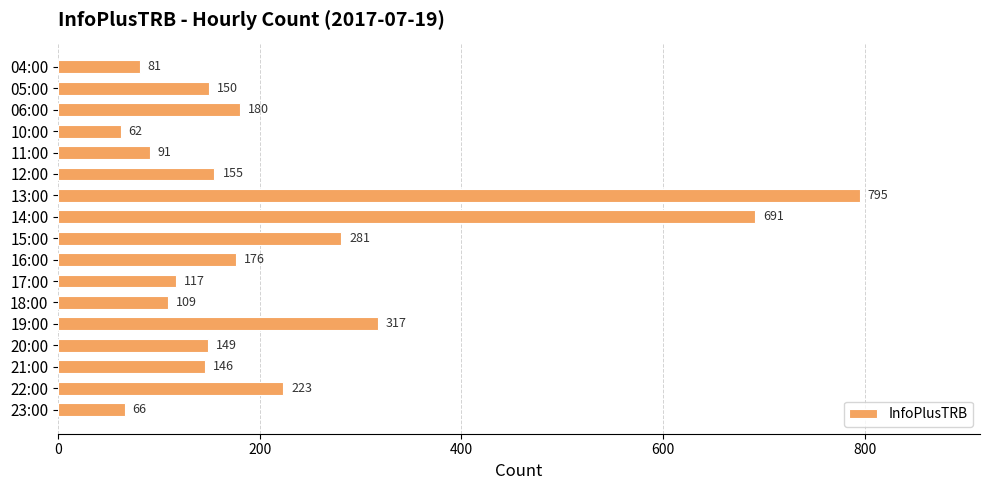

Reading top to bottom, transcribe all the data shown in this chart.

04:00=81	05:00=150	06:00=180	10:00=62	11:00=91	12:00=155	13:00=795	14:00=691	15:00=281	16:00=176	17:00=117	18:00=109	19:00=317	20:00=149	21:00=146	22:00=223	23:00=66